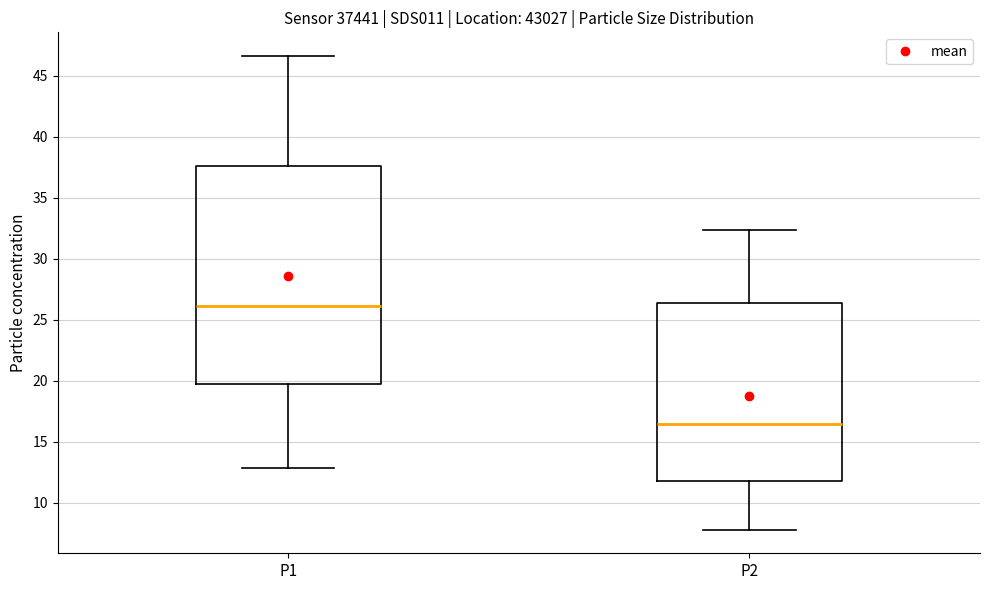

Reading left to right, transcribe this box plot: for each box, give where its median line is, the range the box spans, and where its two whiskers end, as read against the y-axis. The values are not printed on the chart, so give them approximately, as read against the axis.

P1: median 26.0, box 19.5 to 37.5, whiskers 13.0 to 46.5
P2: median 16.5, box 12.0 to 26.5, whiskers 8.0 to 32.5